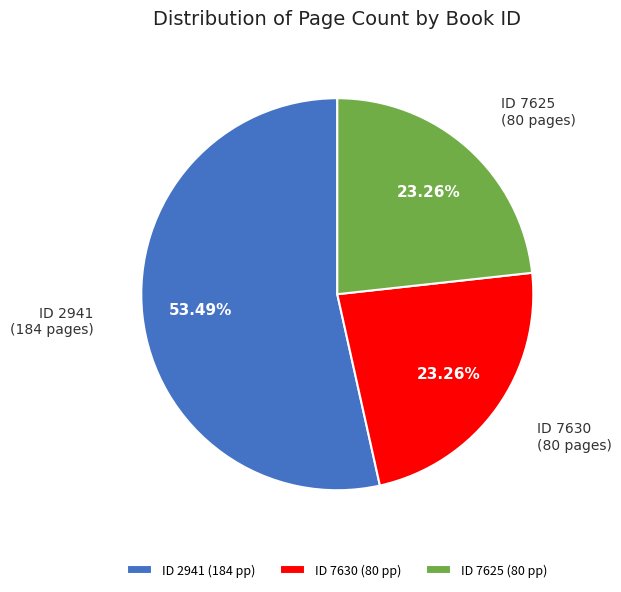

Does ID 7625 (80 pp) represent more than half of the total?

No